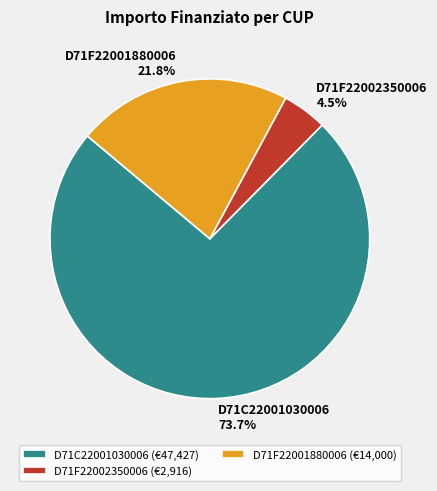

How much of the chart is everything except D71C22001030006?

26.3%